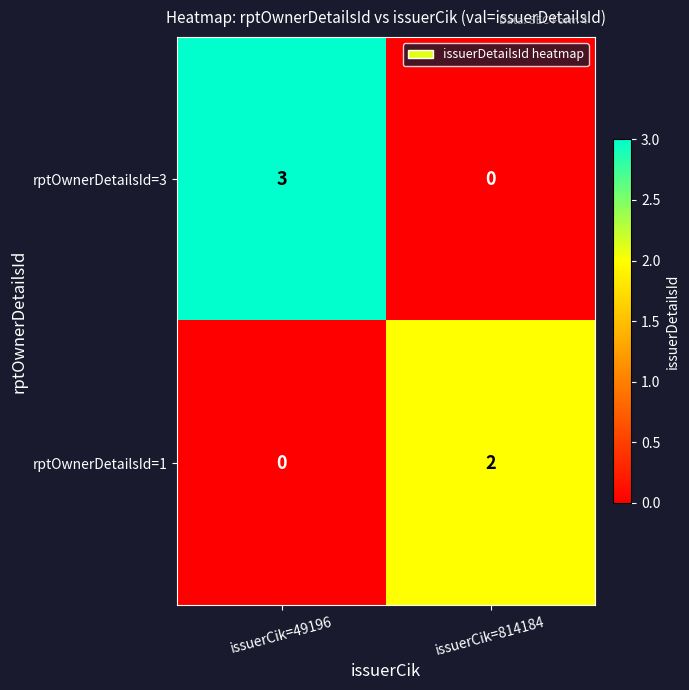

What is the difference between the rptOwnerDetailsId=3 values at issuerCik=49196 and issuerCik=814184?

3